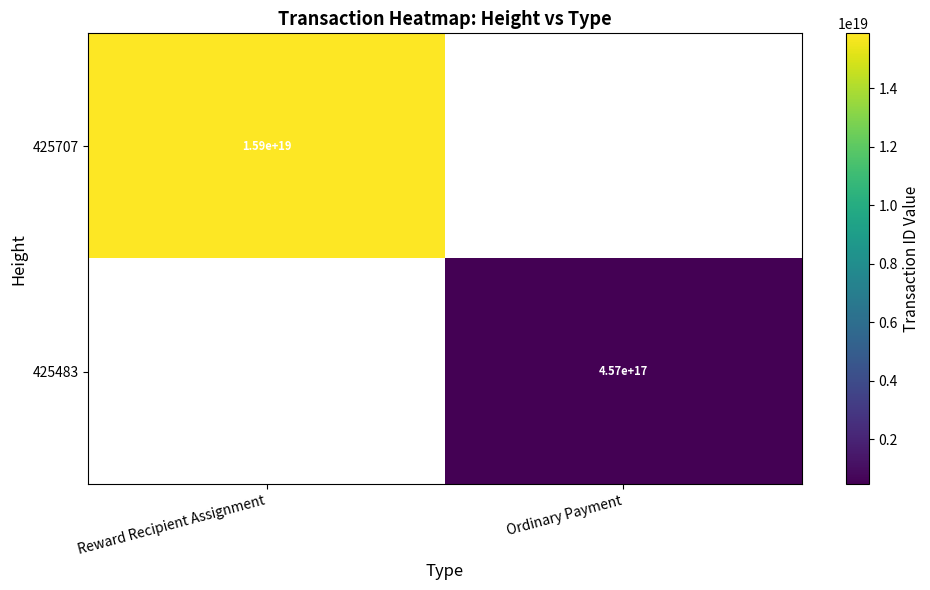

At how many categories does at least one series exceed 9255978770328940544?

1